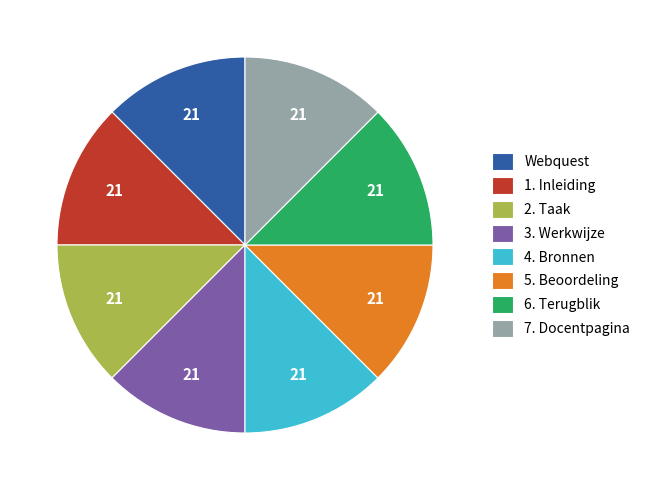

Do 2. Taak and 4. Bronnen together represent more than half of the pie?

No